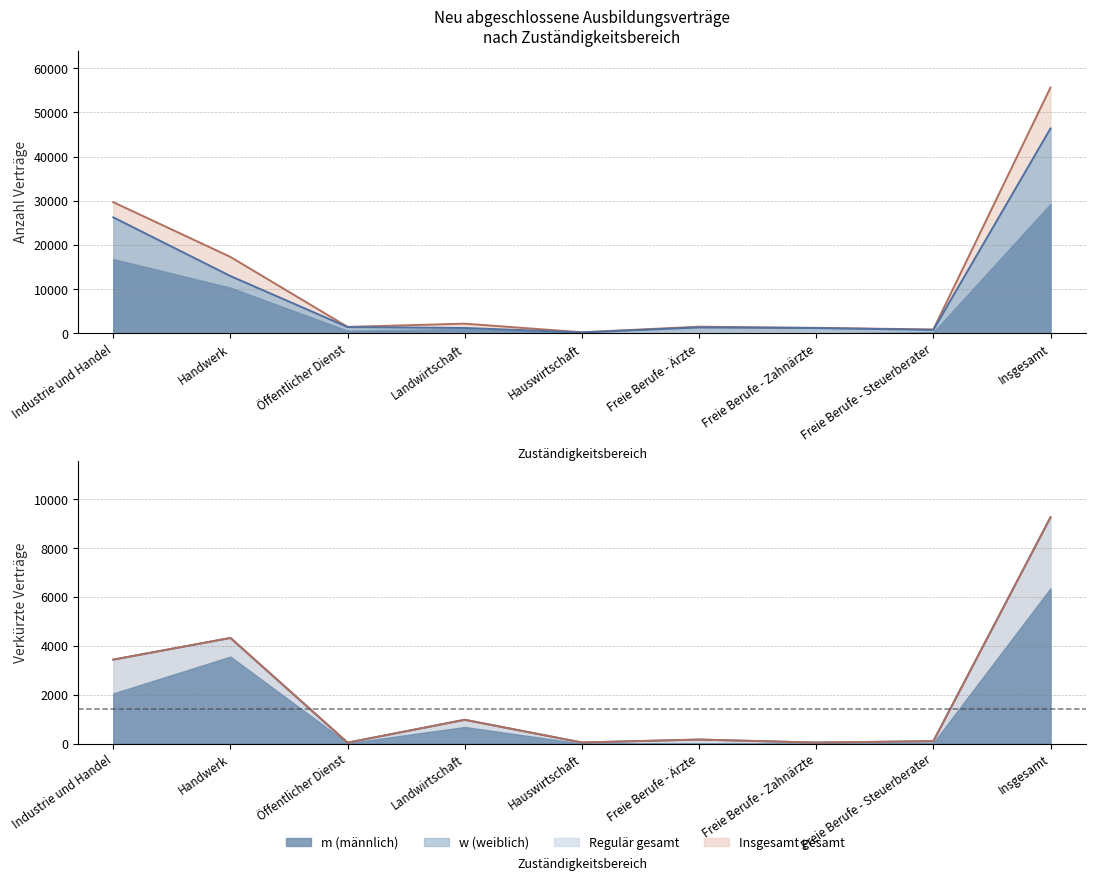

How many interior local peaks does the m verkürzt series have?

3